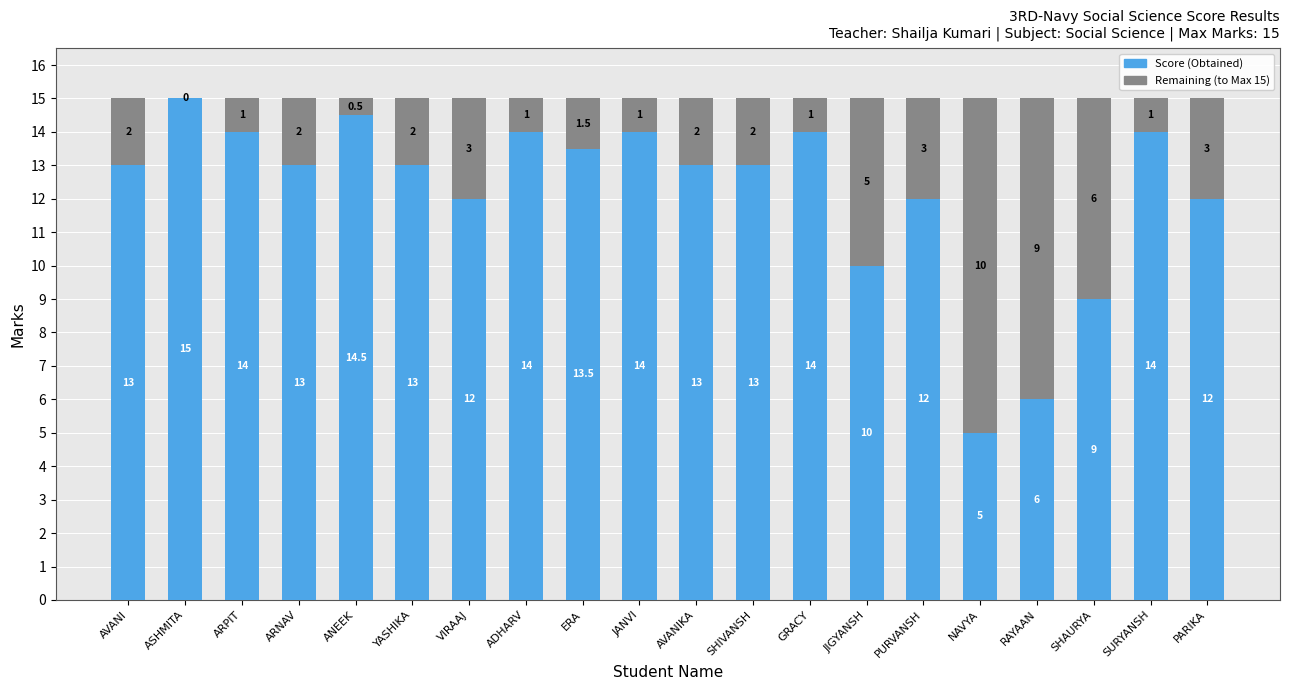

What is the total value across all series at SURYANSH?

15.0